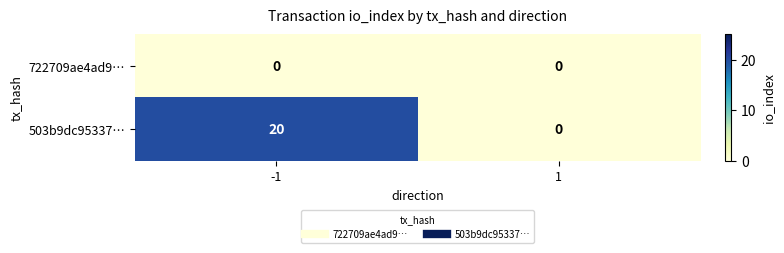

Which series has the largest total across all categories?

503b9dc95337…